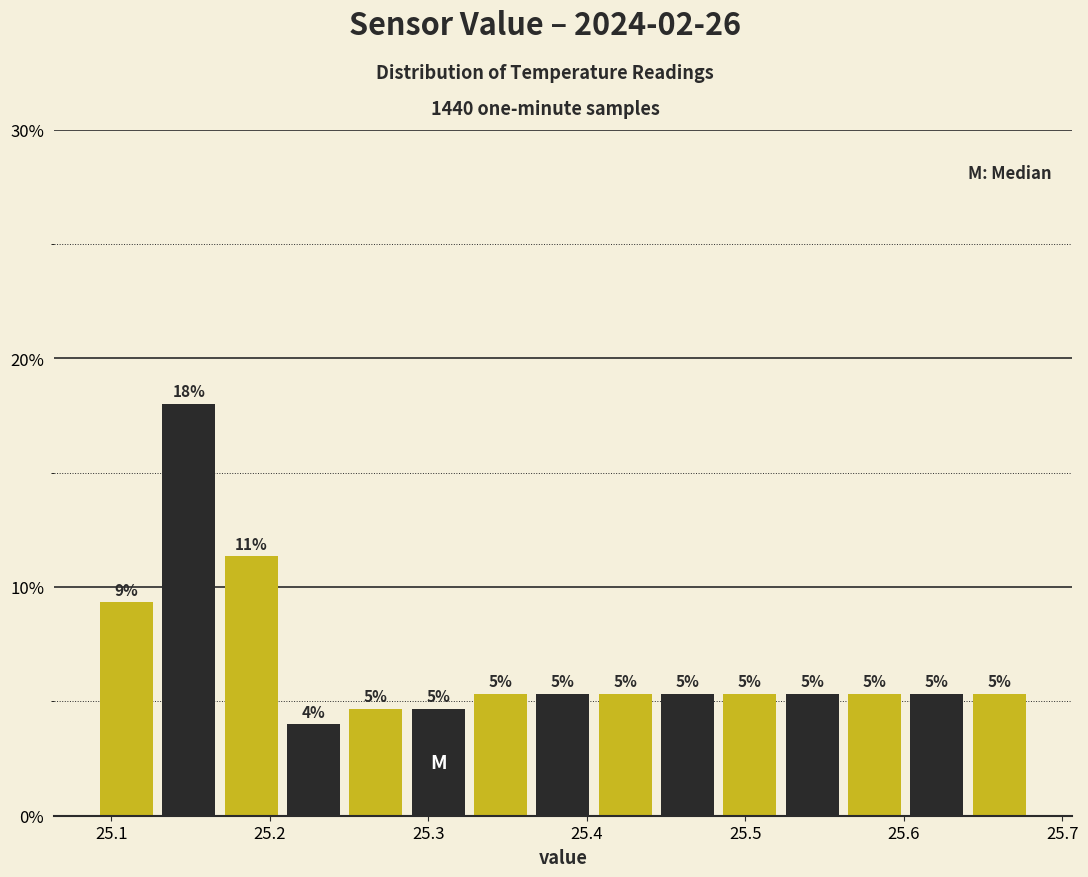

Around what value on the x-axis is the tallest bar? Give the approximate position of its centre, as read against the axis.

25.15